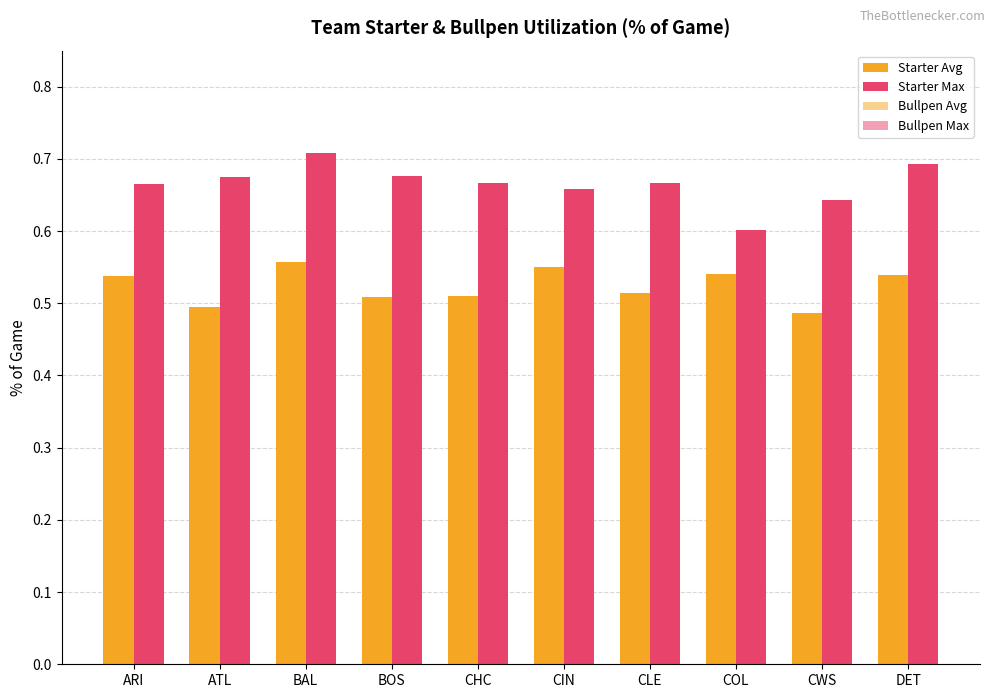

At how many categories does at least one series exceed 0?

10